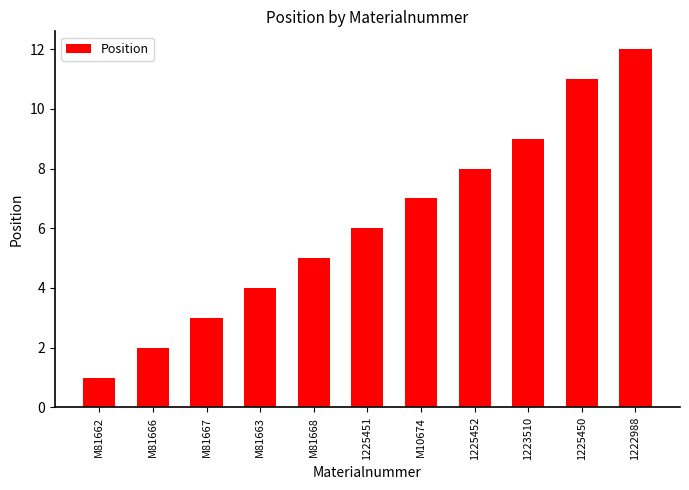

Reading left to right, extract all data points from this chart.

M81662=1	M81666=2	M81667=3	M81663=4	M81668=5	1225451=6	M10674=7	1225452=8	1223510=9	1225450=11	1222988=12